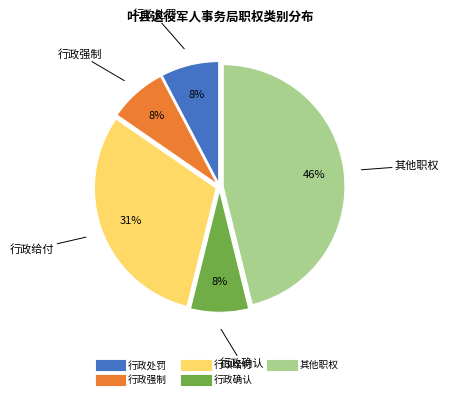

Which slice is the largest?

其他职权